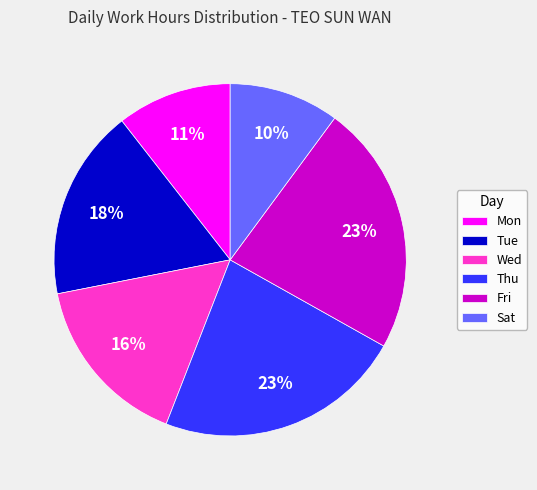

Combined, do Fri and Wed account for over 50%?

No